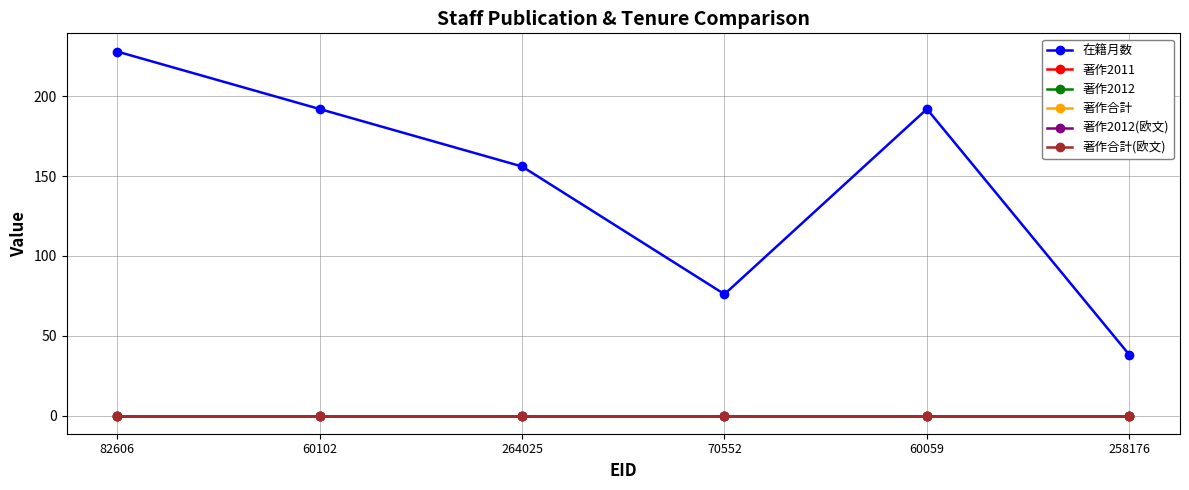

Where is 著作2012(欧文) nearest to the value 0?

82606